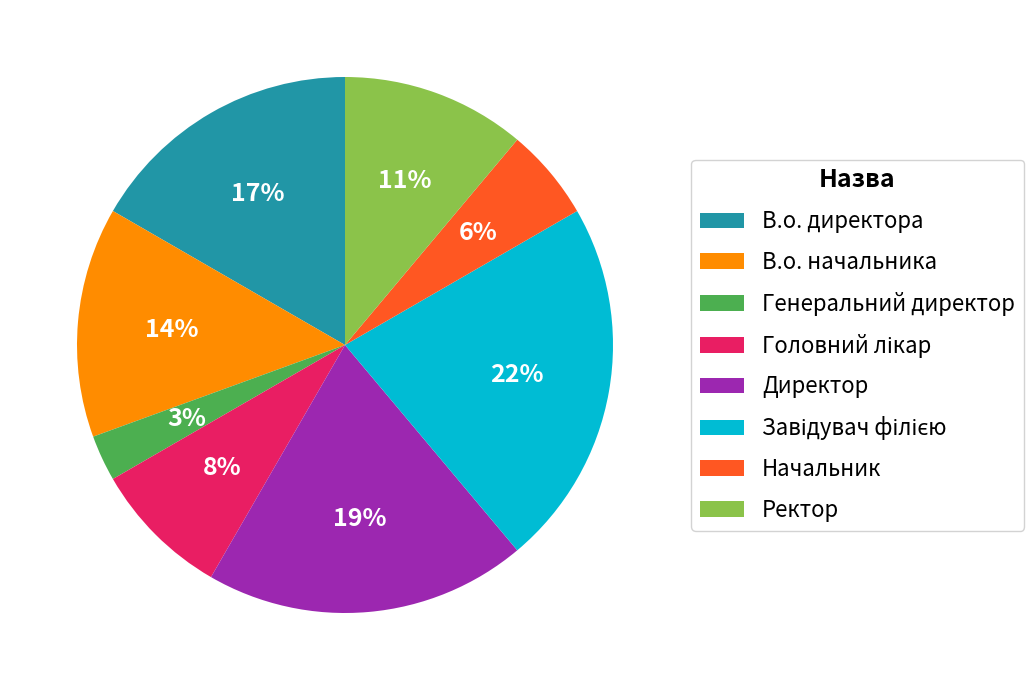

Do В.о. директора and Генеральний директор together represent more than half of the pie?

No